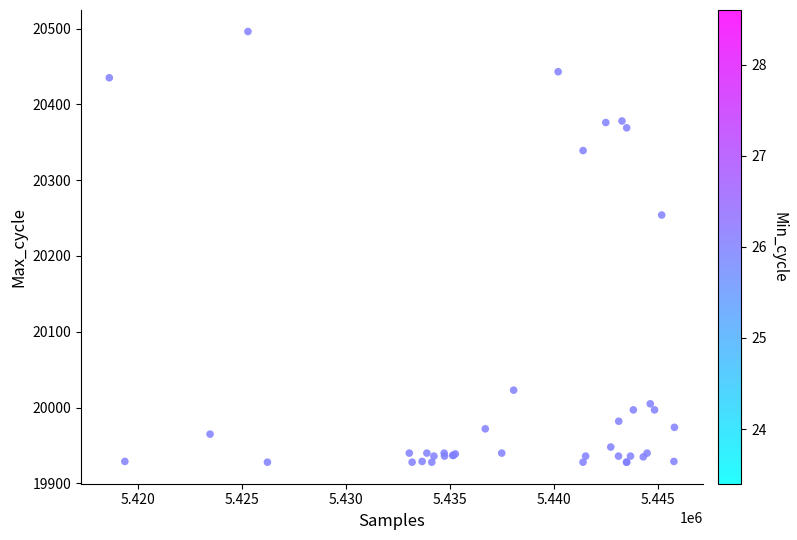

What Y value in the scatter plot is closest to 20212?

20254